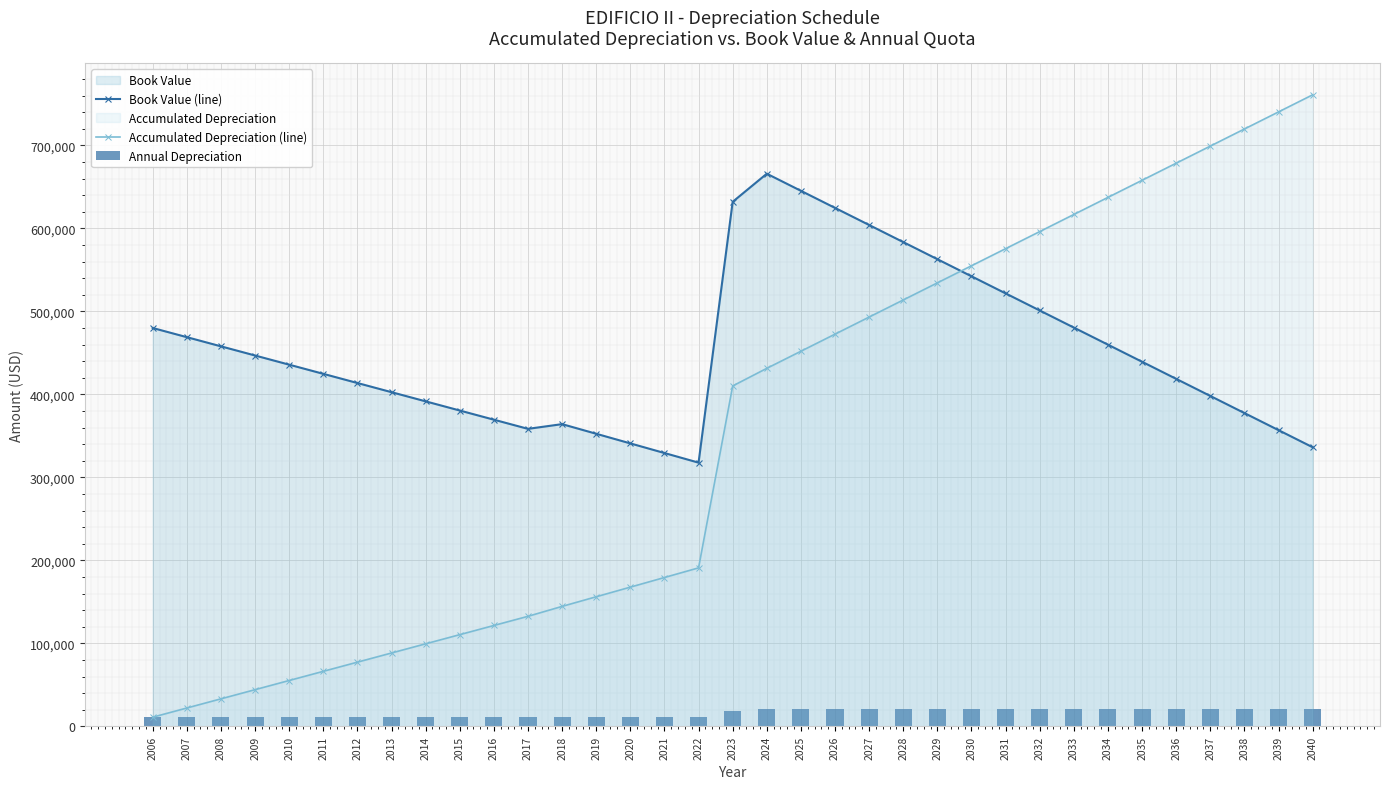

What is the total value across all series at 2015?

502080.0